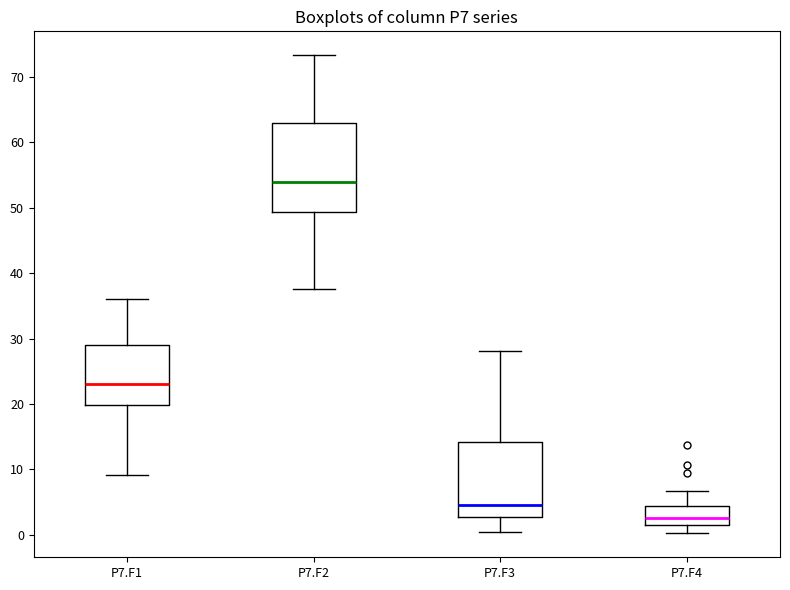

Reading left to right, transcribe this box plot: for each box, give where its median line is, the range the box spans, and where its two whiskers end, as read against the y-axis. The values are not printed on the chart, so give them approximately, as read against the axis.

P7.F1: median 23, box 20 to 29, whiskers 9 to 36
P7.F2: median 54, box 49 to 63, whiskers 38 to 73
P7.F3: median 5, box 3 to 14, whiskers 0 to 28
P7.F4: median 3, box 2 to 4, whiskers 0 to 7